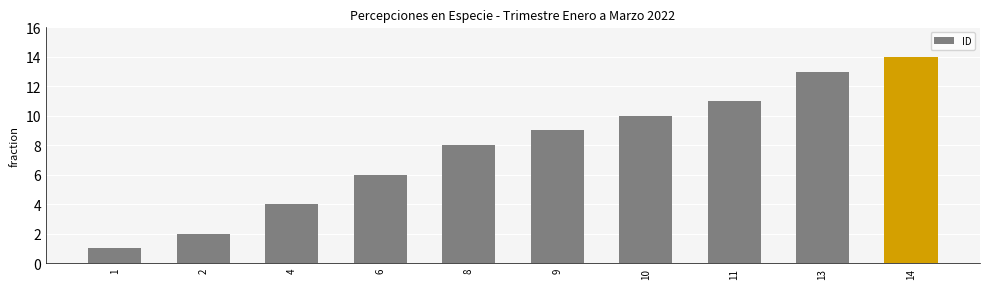

Reading right to left, what are all the values shown in this chart?

14=14	13=13	11=11	10=10	9=9	8=8	6=6	4=4	2=2	1=1